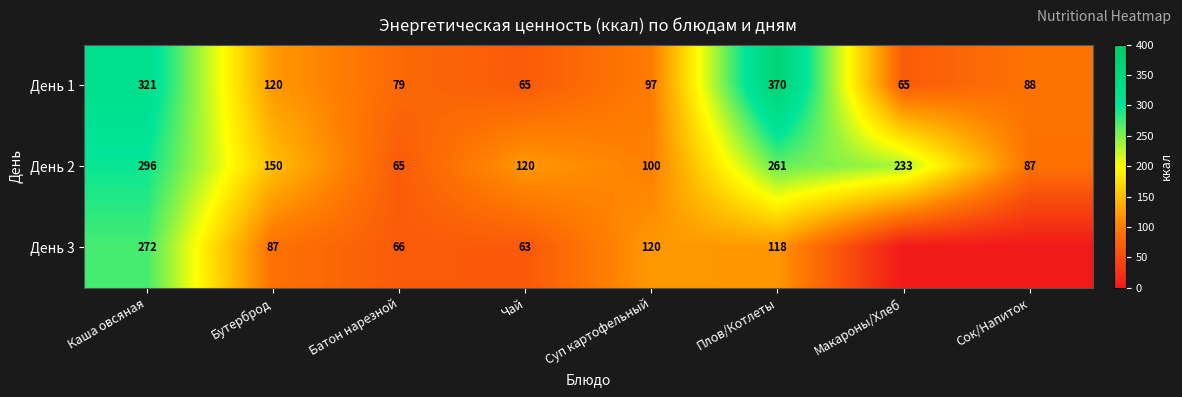

Which category has the lowest value across all series?

Макароны/Хлеб